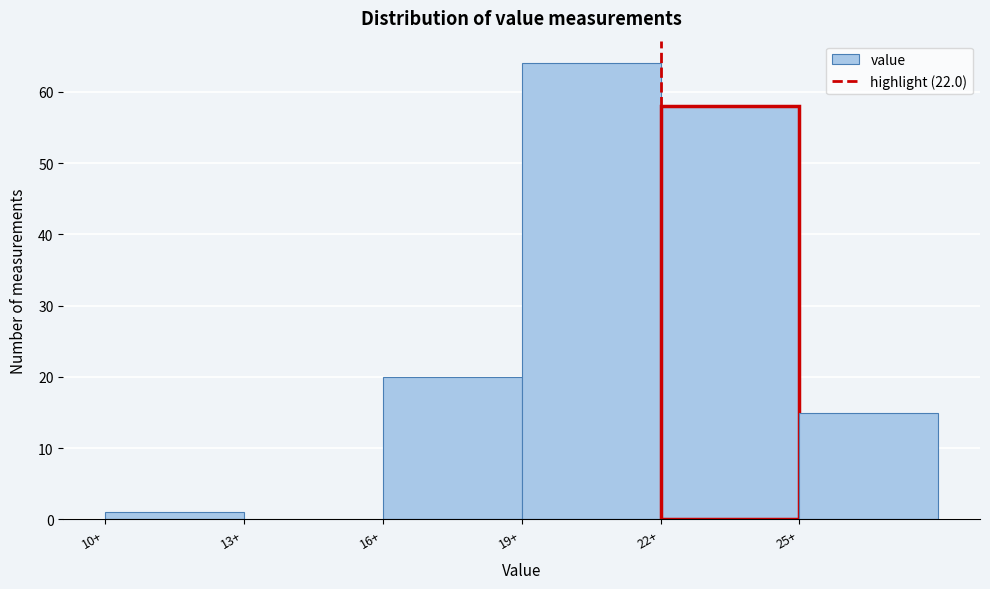

Reading left to right, list every bar in this chart as the range it spans on the x-axis followed by its height. The values are not printed on the chart, so give them approximately, as read against the axis.

10 to 13: 1
13 to 16: 0
16 to 19: 20
19 to 22: 64
22 to 25: 58
25 to 28: 15